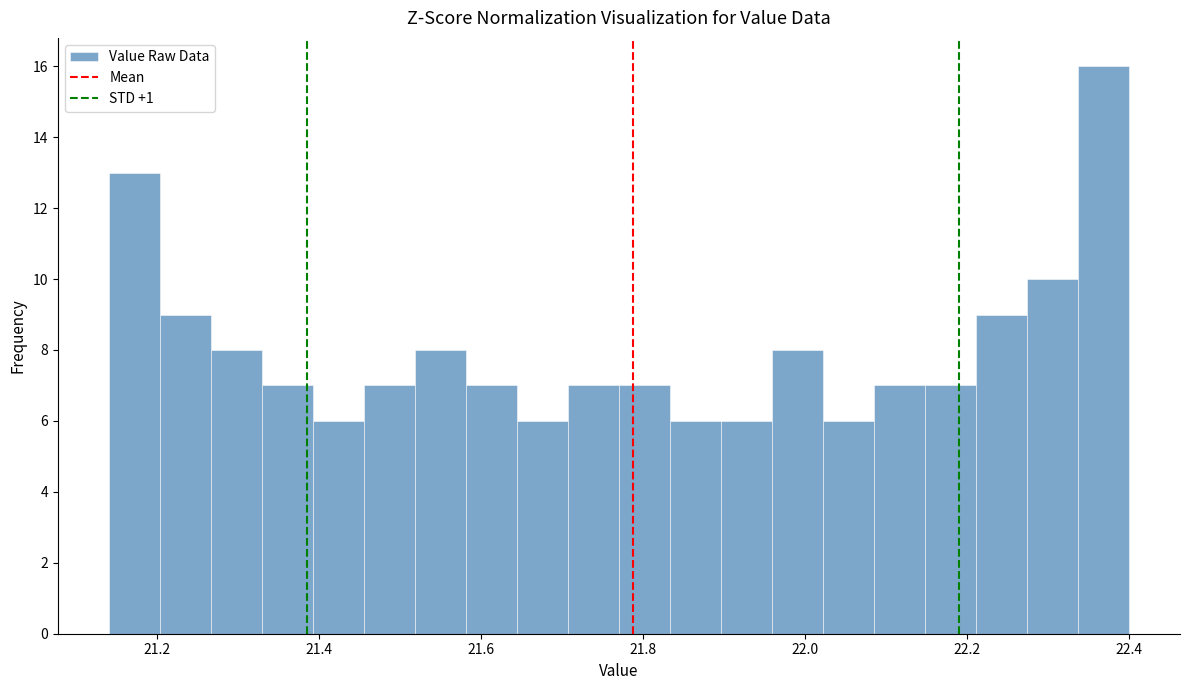

Around what value on the x-axis is the tallest bar? Give the approximate position of its centre, as read against the axis.

22.36